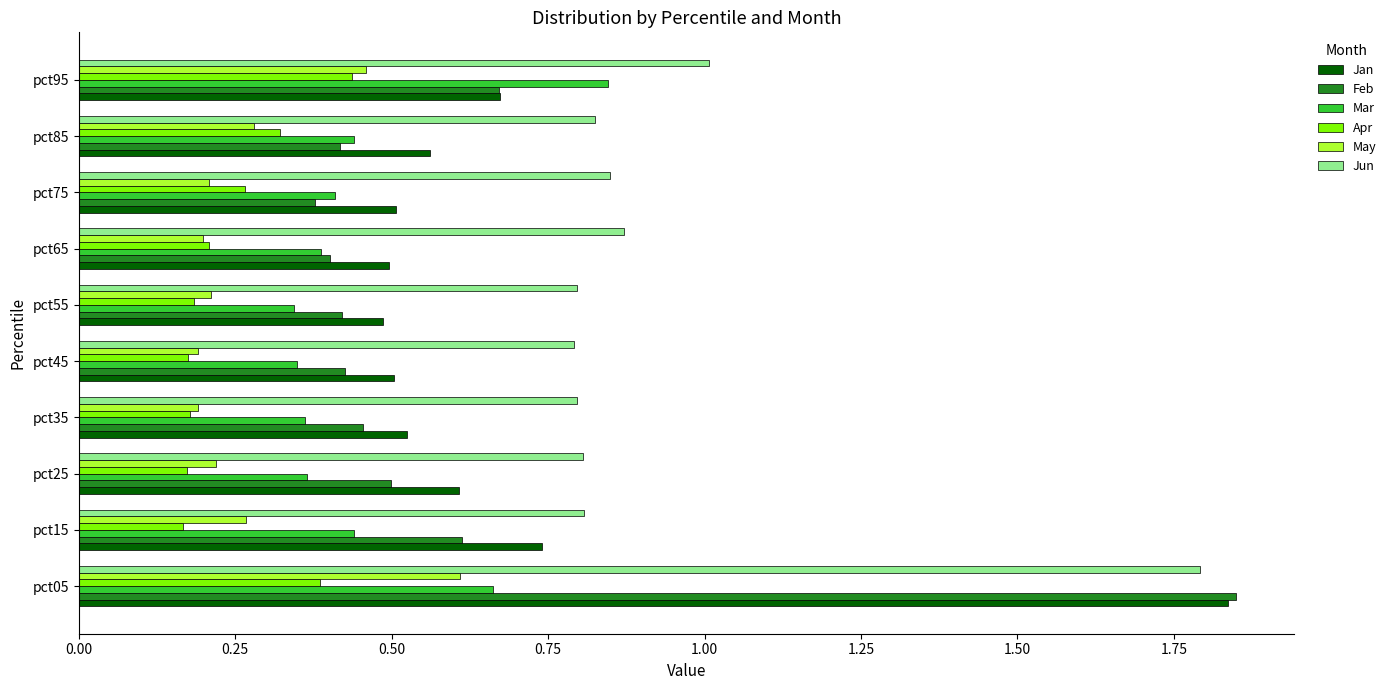

True or false: Apr has a value of 0.6 at pct85.

False